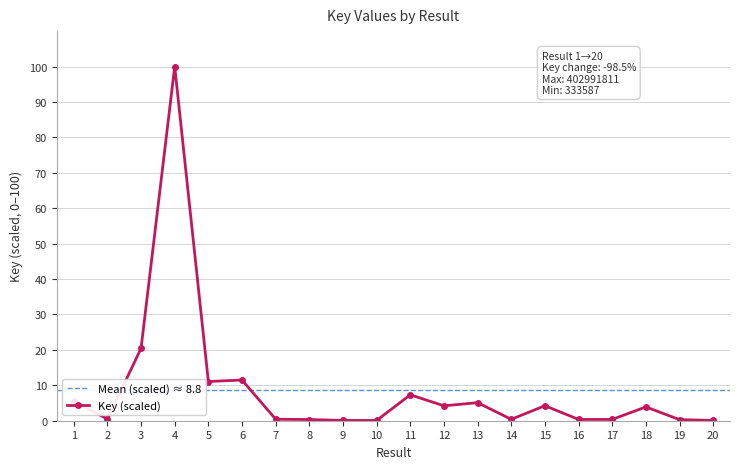

Where does the data first go above 3?

1